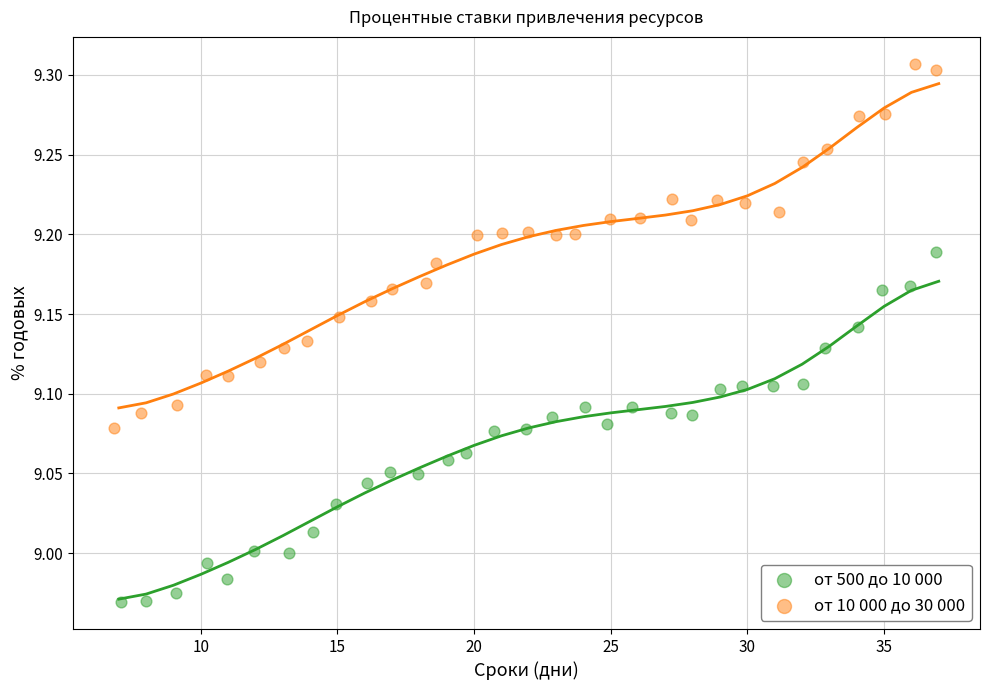

Which series contains the lowest Y value?

от 500 до 10 000